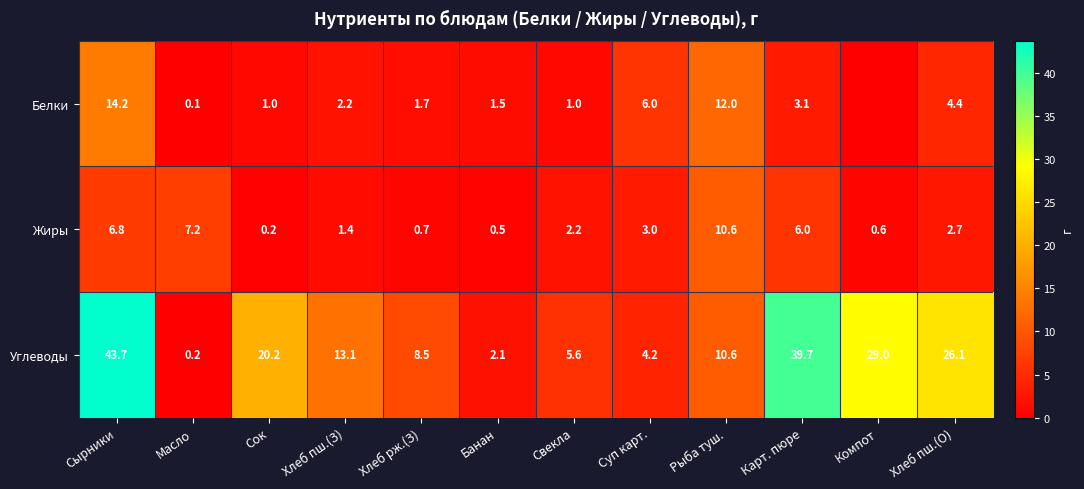

Count the number of categories in the chart.

12